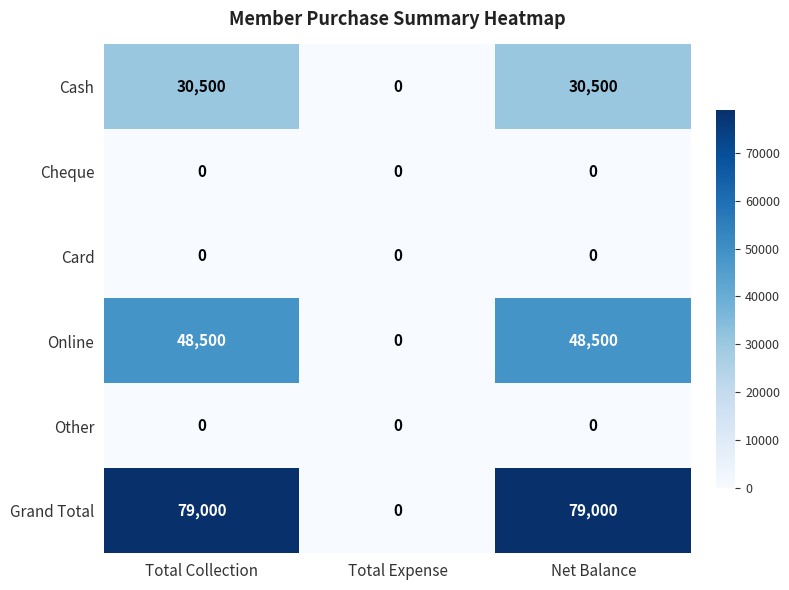

What is the highest value of the Grand Total series?

79000